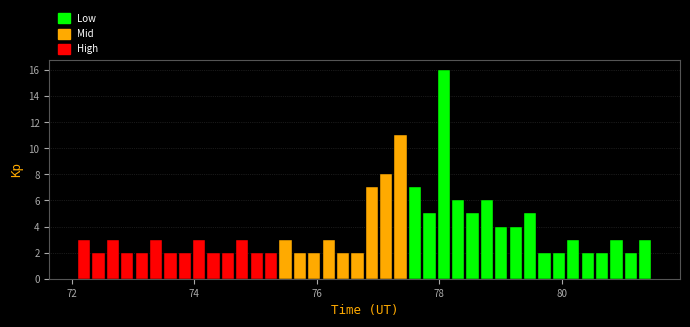

Around what value on the x-axis is the tallest bar? Give the approximate position of its centre, as read against the axis.

78.0